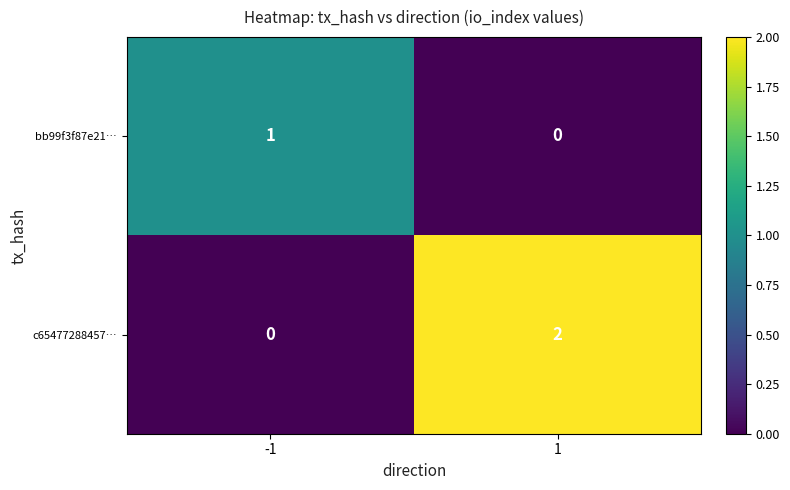

The value of bb99f3f87e21… at -1 is 0. True or false?

False